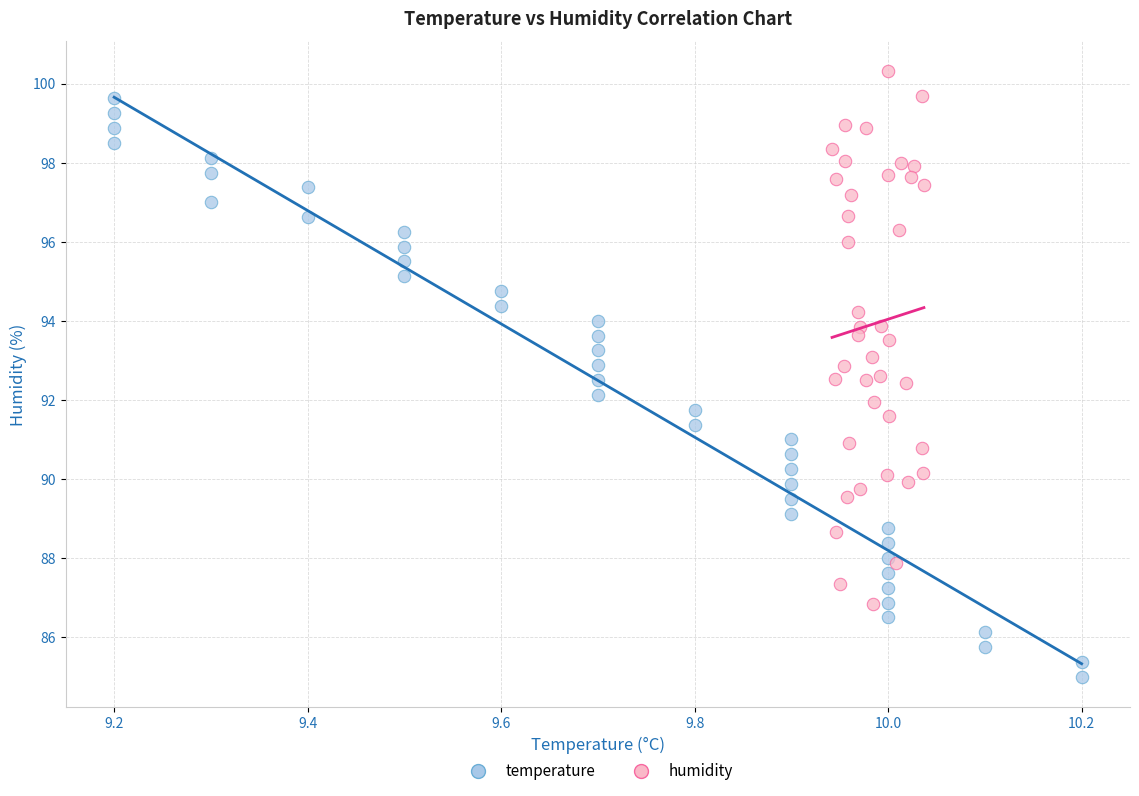

Which series reaches the minimum Y coordinate?

temperature